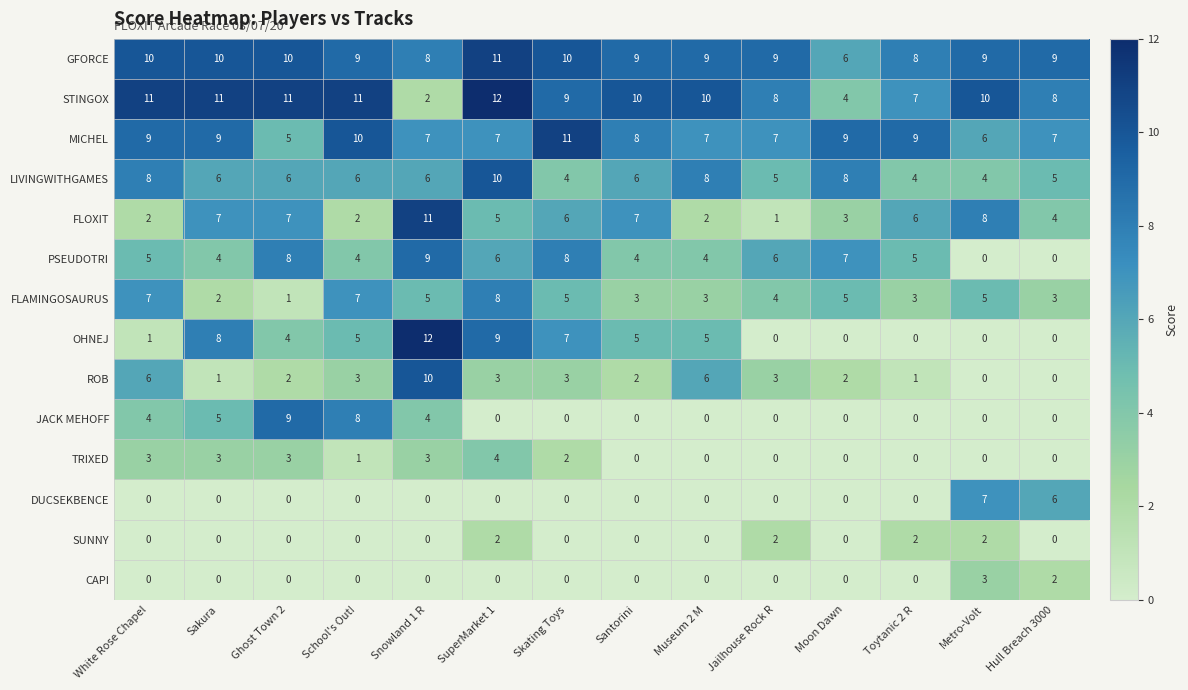

What is the greatest value displayed?

12